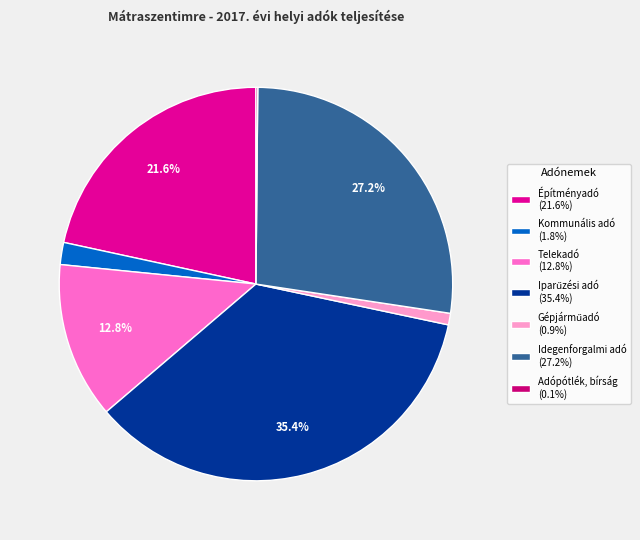

How much of the chart is everything except Telekadó (12.8%)?

87.2%